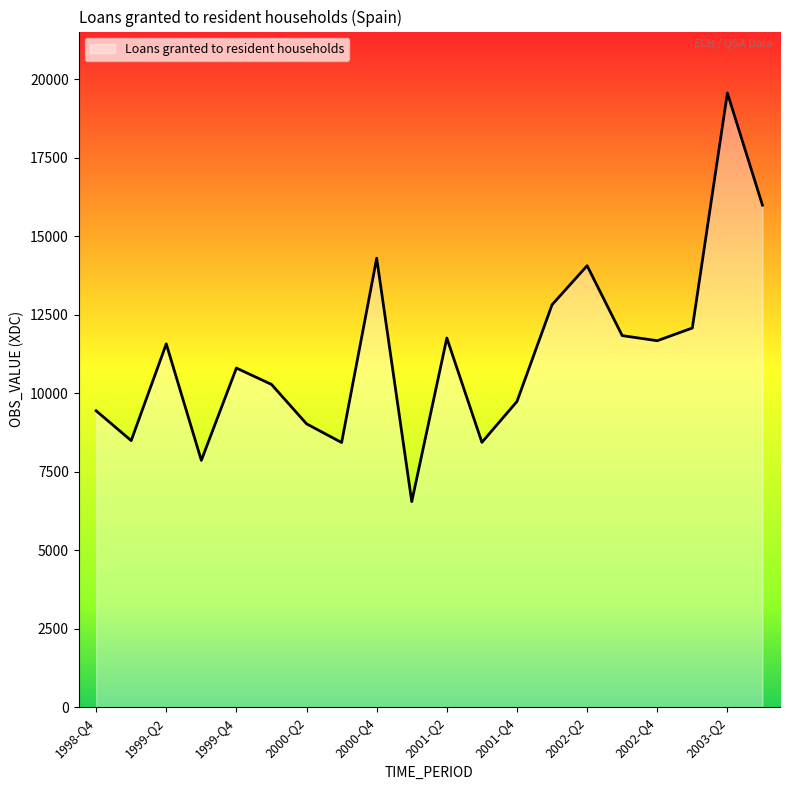

What is the greatest value displayed?

19567